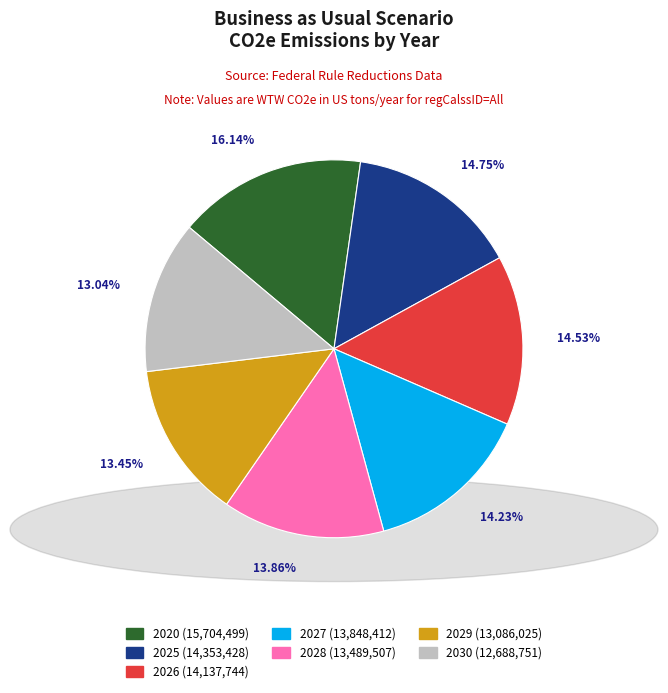

Approximately how many times larger is the value at 2020 (15,704,499) compared to 2025 (14,353,428)?

1.1